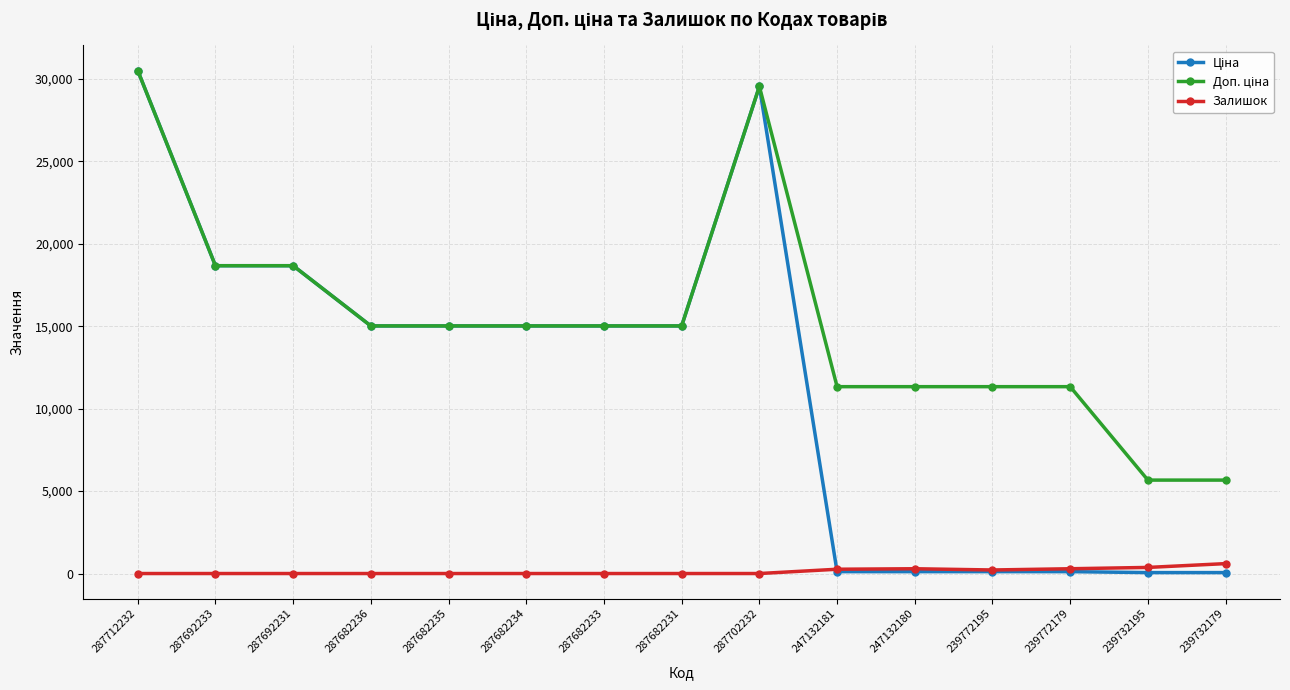

Does the chart display data point markers on the line(s)?

Yes